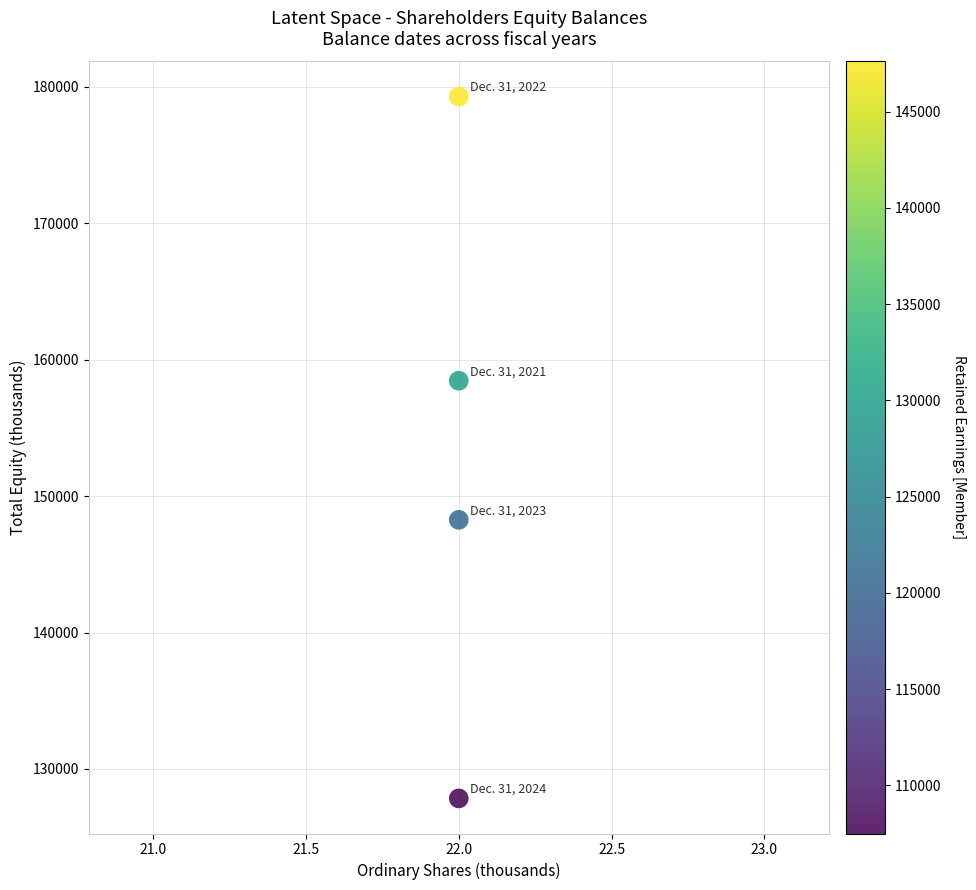

What is the average X value?

22